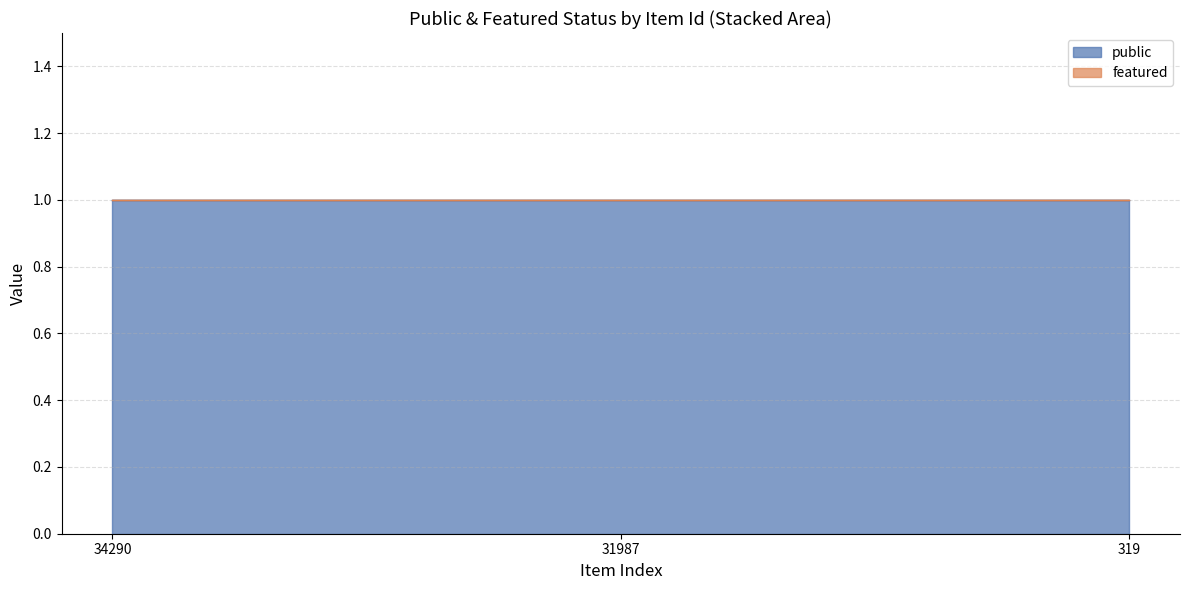

The value of public at 34290 is 2. True or false?

False